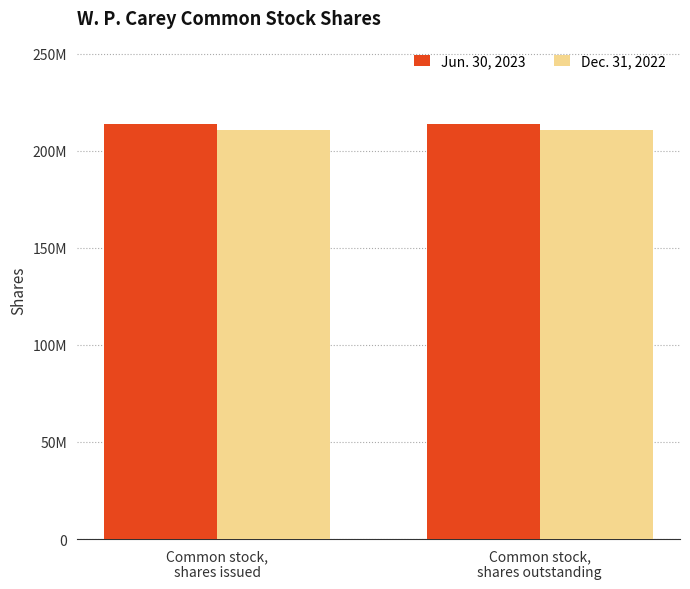

What is the value of the Jun. 30, 2023 bar at the 2nd from the left?

213901170